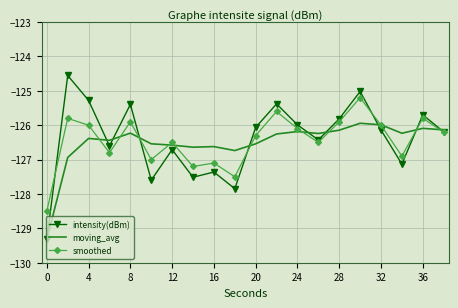

Rank the series by their maximum value, from highest to lowest.

intensity(dBm), smoothed, moving_avg